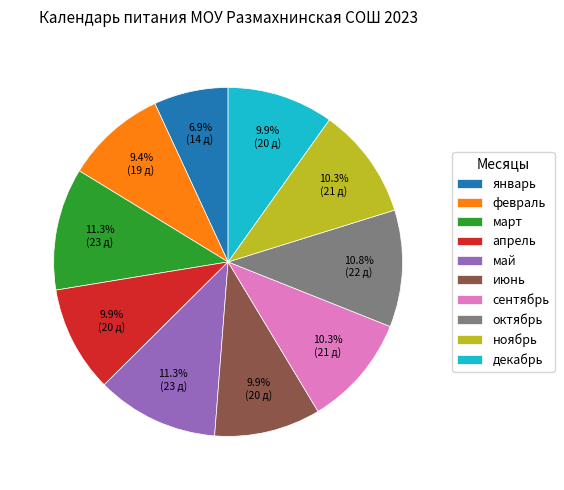

Is there any slice that represents more than half of the pie?

No